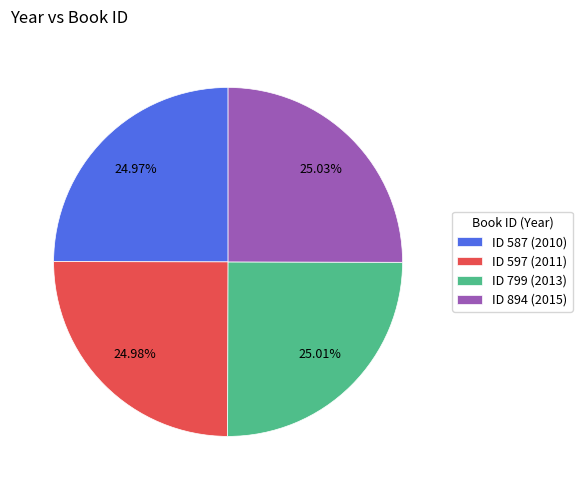

Is there a majority slice in this chart?

No